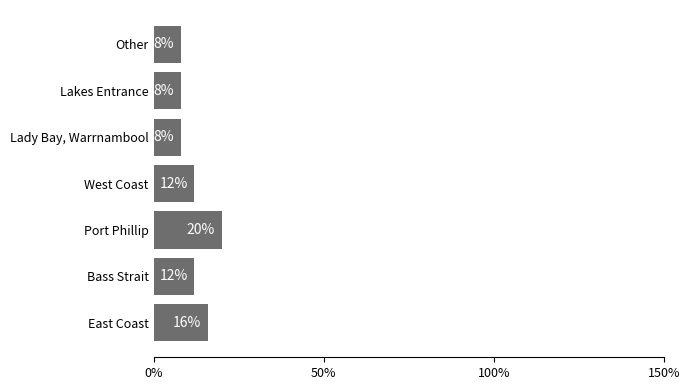

Does the chart contain stacked bars?

No